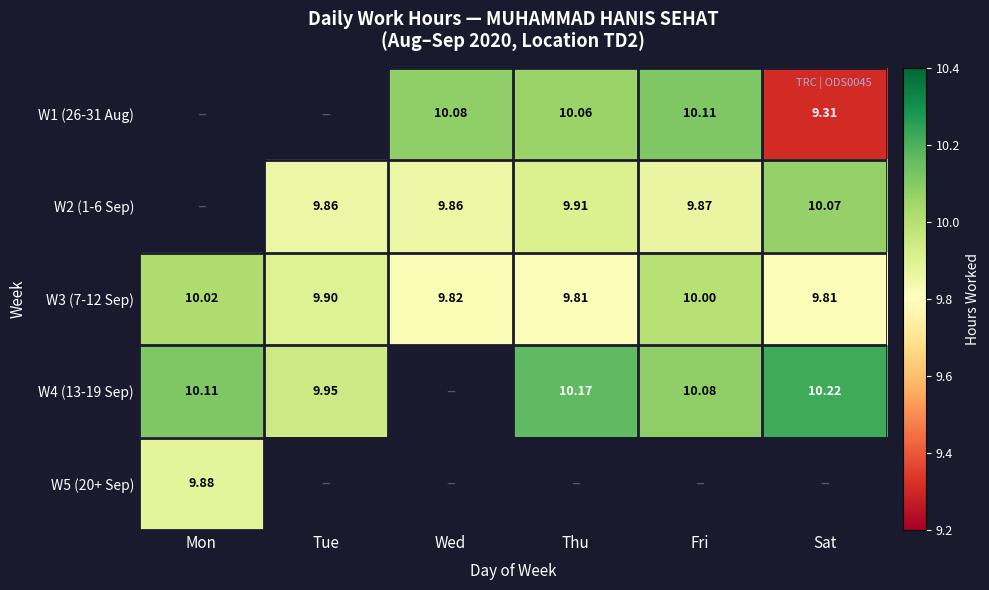

What is the minimum value shown in the chart?

9.3